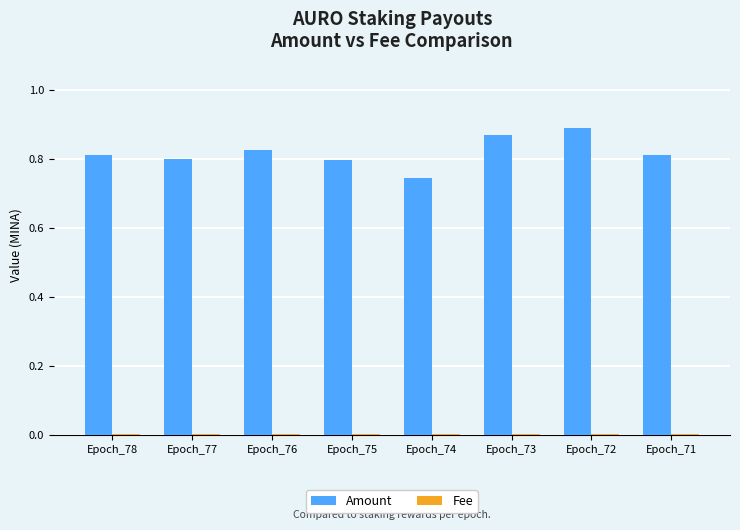

The value of Amount at Epoch_74 is 1.1. True or false?

False